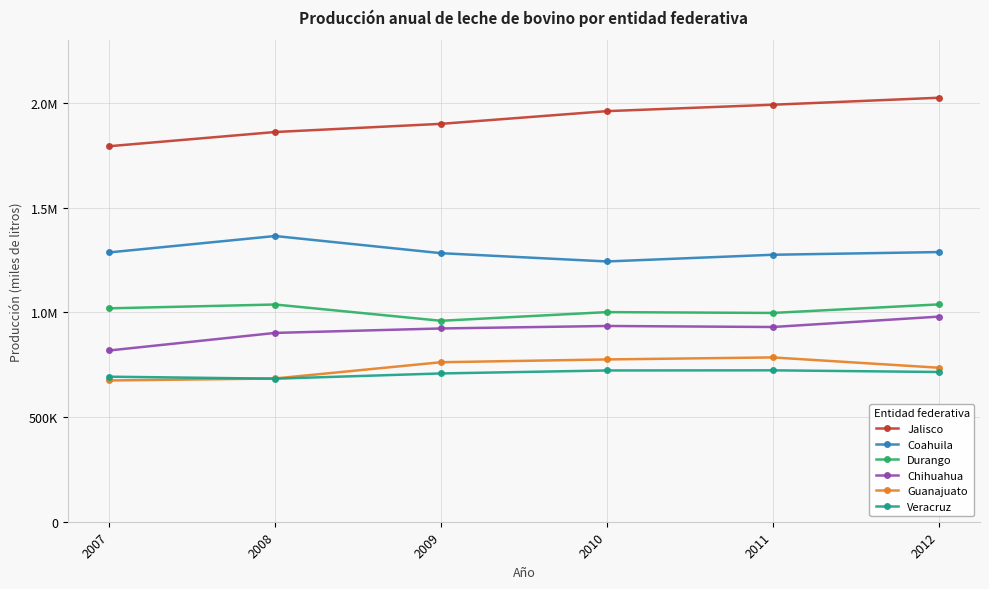

At which category does Coahuila reach its first local peak?

2008